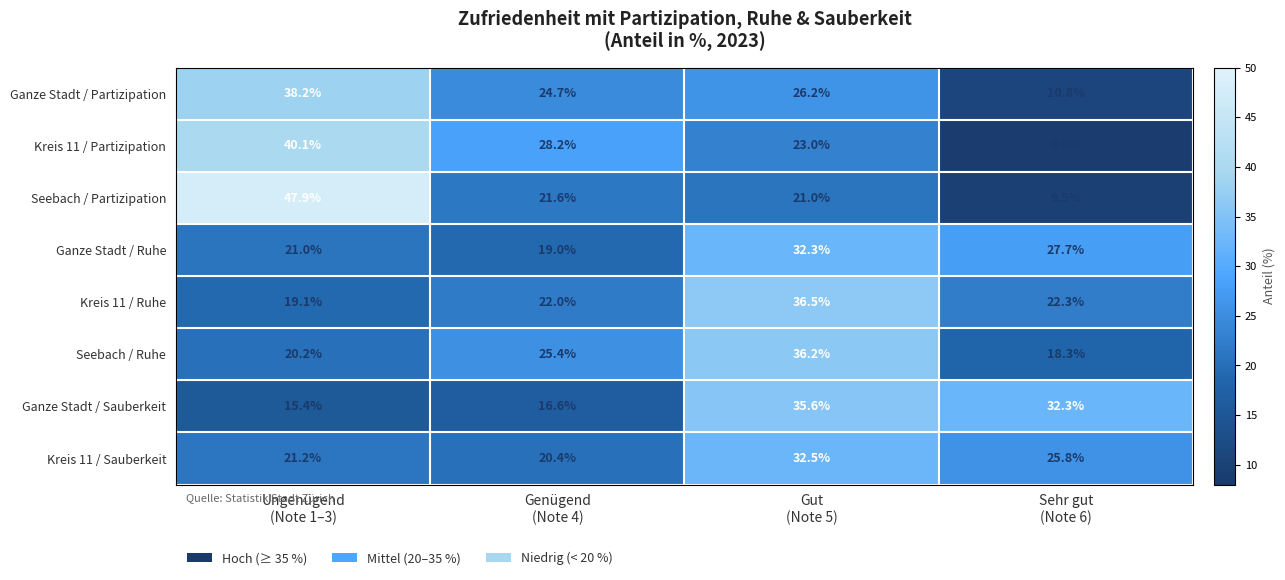

What is the maximum value shown in the chart?

47.9